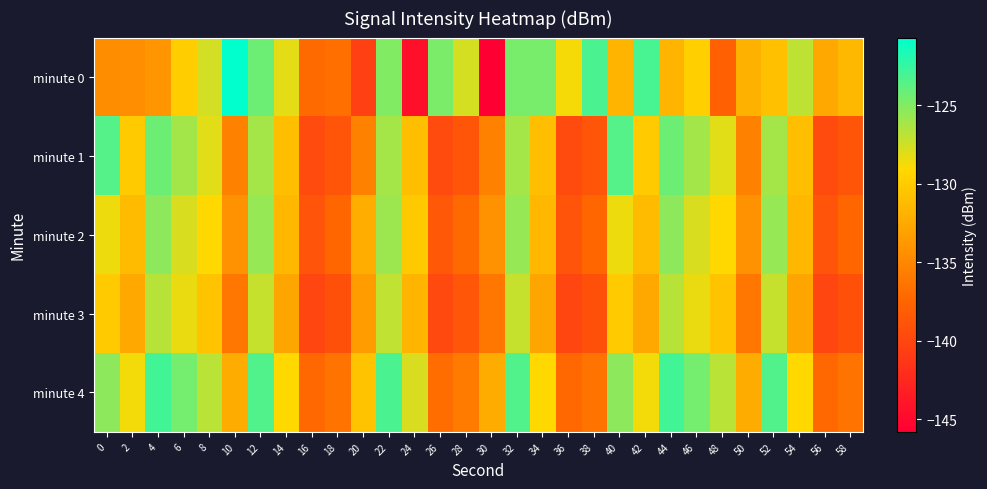

Which category has the highest value across all series?

10